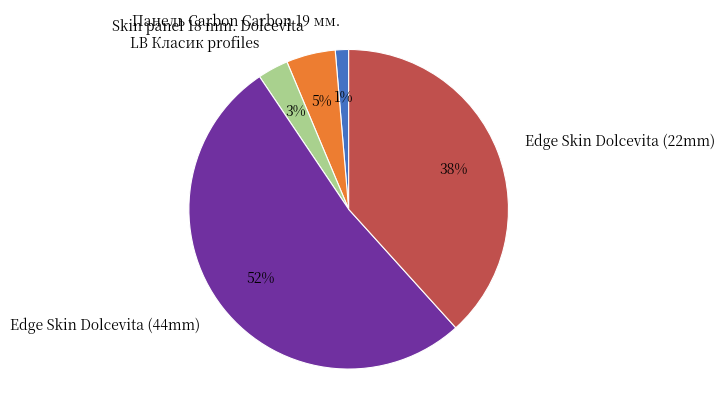

Count the number of slices in the pie.

5